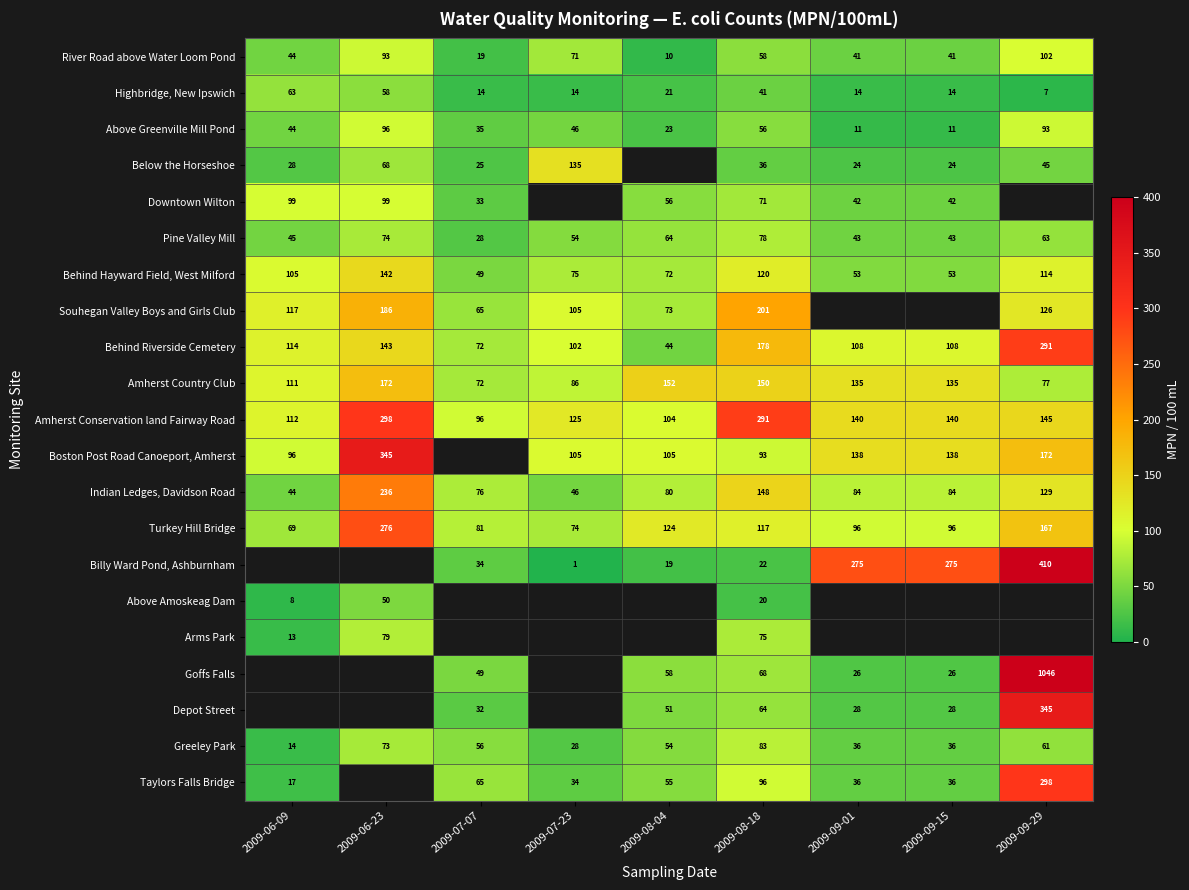

What is the sum of the Highbridge, New Ipswich values at 2009-08-04 and 2009-09-29?

28